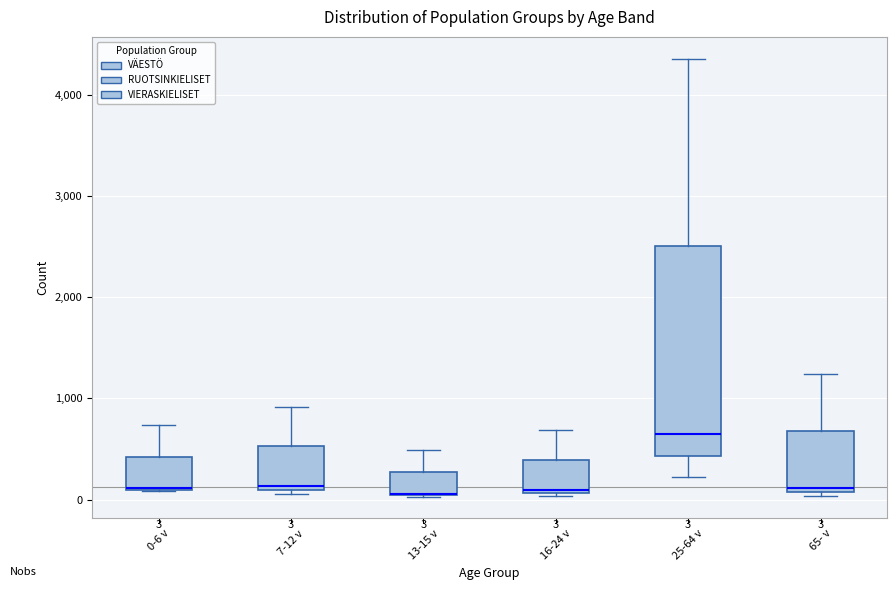

Which box is the tallest, from its lower edge to its upper edge?

25-64 v